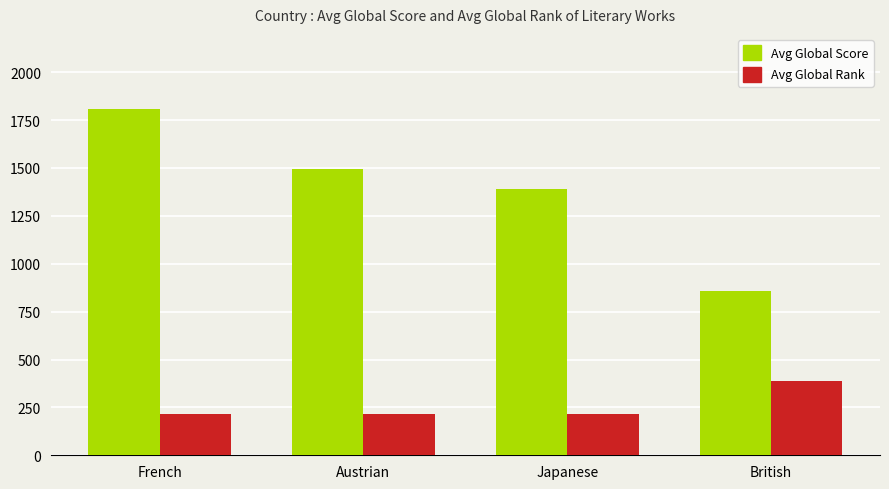

How many groups of bars are there?

4